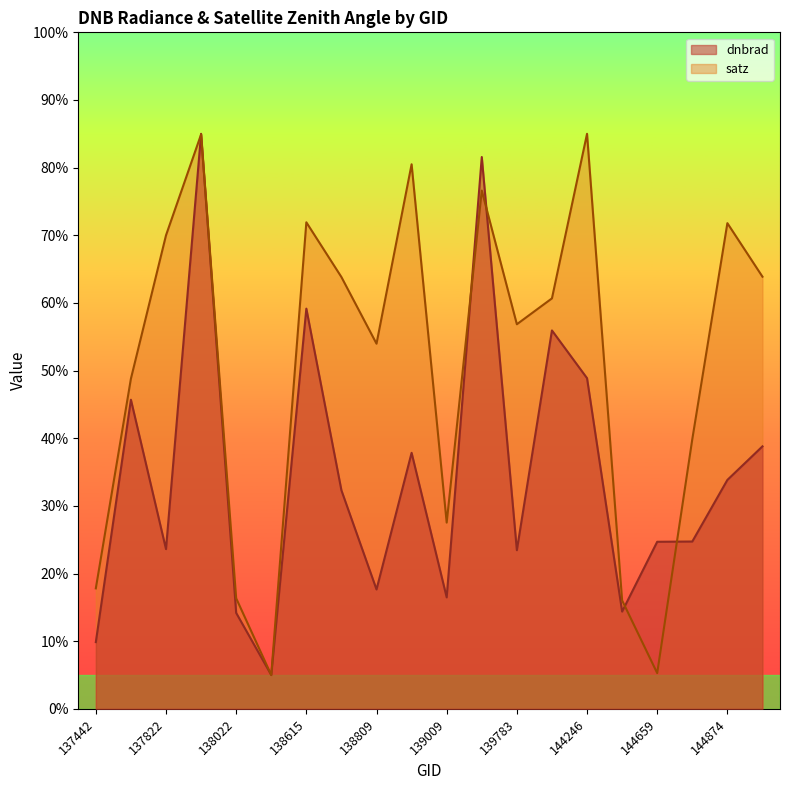

Does the chart display data point markers on the line(s)?

No